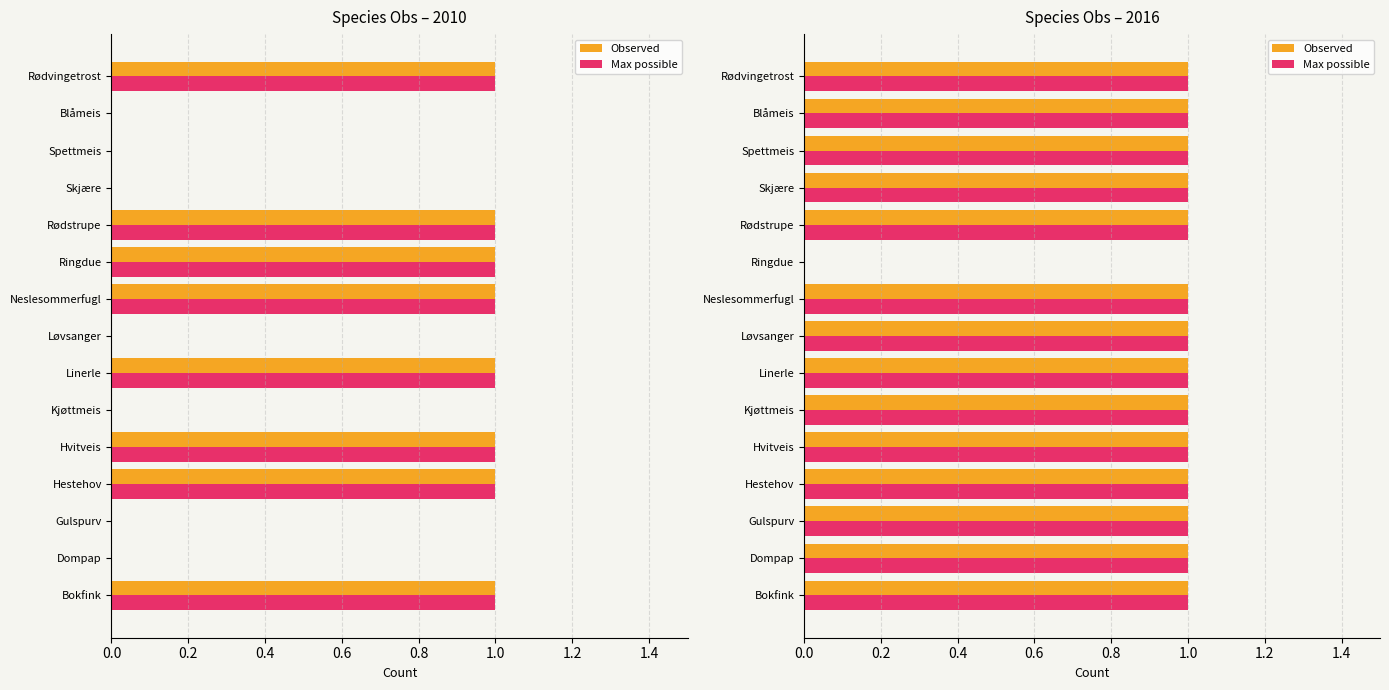

Between Blåmeis and Hestehov, which is larger?

Blåmeis